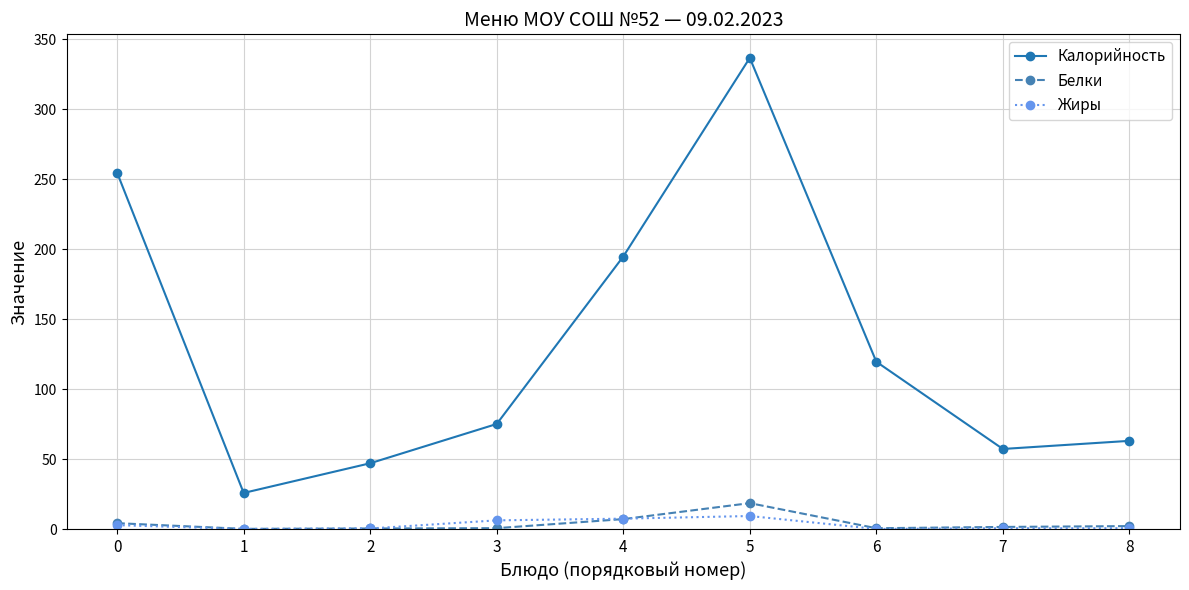

What is the value of the Жиры point at the 7th from the left?

0.1